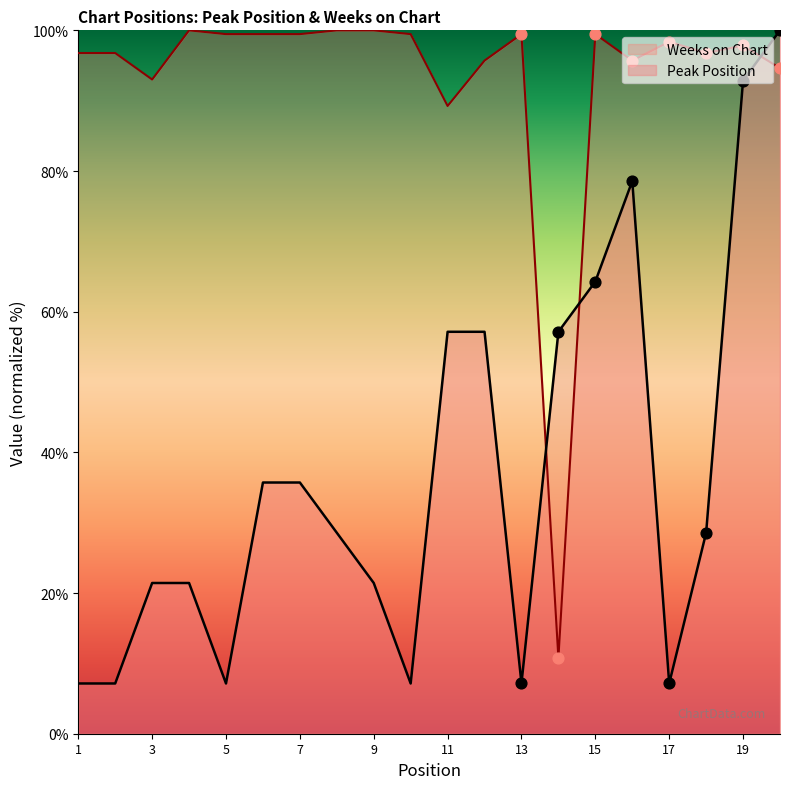

What are all the series names shown in the legend?

Weeks on Chart, Peak Position